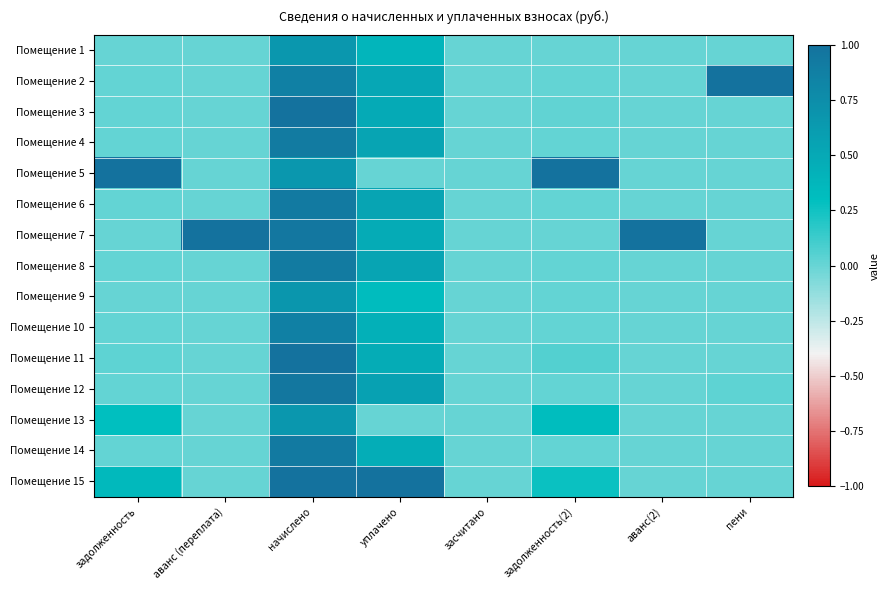

Which has a higher value, пени or аванс (переплата)?

пени